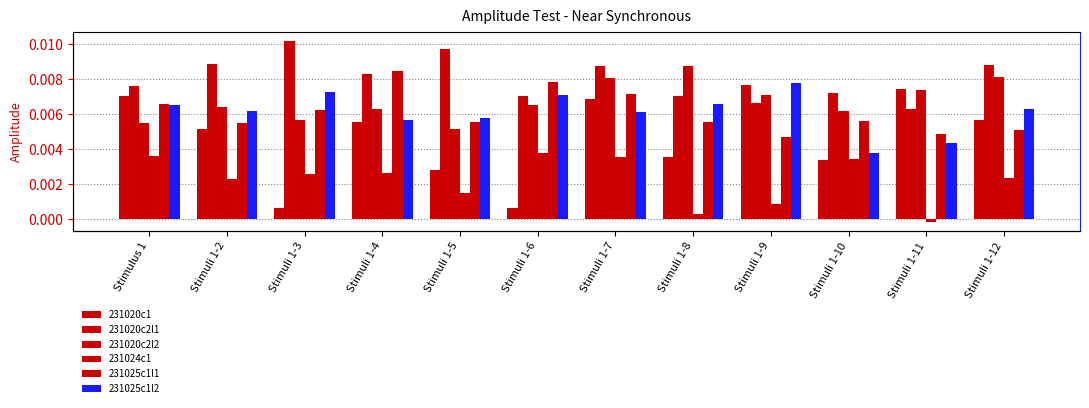

Reading right to left, extract all data points from this chart.

231020c1: Stimuli 1-12=0.0	Stimuli 1-11=0.0	Stimuli 1-10=0.0	Stimuli 1-9=0.0	Stimuli 1-8=0.0	Stimuli 1-7=0.0	Stimuli 1-6=0.0	Stimuli 1-5=0.0	Stimuli 1-4=0.0	Stimuli 1-3=0.0	Stimuli 1-2=0.0	Stimulus 1=0.0
231020c2l1: Stimuli 1-12=0.0	Stimuli 1-11=0.0	Stimuli 1-10=0.0	Stimuli 1-9=0.0	Stimuli 1-8=0.0	Stimuli 1-7=0.0	Stimuli 1-6=0.0	Stimuli 1-5=0.0	Stimuli 1-4=0.0	Stimuli 1-3=0.0	Stimuli 1-2=0.0	Stimulus 1=0.0
231020c2l2: Stimuli 1-12=0.0	Stimuli 1-11=0.0	Stimuli 1-10=0.0	Stimuli 1-9=0.0	Stimuli 1-8=0.0	Stimuli 1-7=0.0	Stimuli 1-6=0.0	Stimuli 1-5=0.0	Stimuli 1-4=0.0	Stimuli 1-3=0.0	Stimuli 1-2=0.0	Stimulus 1=0.0
231024c1: Stimuli 1-12=0.0	Stimuli 1-11=-0.0	Stimuli 1-10=0.0	Stimuli 1-9=0.0	Stimuli 1-8=0.0	Stimuli 1-7=0.0	Stimuli 1-6=0.0	Stimuli 1-5=0.0	Stimuli 1-4=0.0	Stimuli 1-3=0.0	Stimuli 1-2=0.0	Stimulus 1=0.0
231025c1l1: Stimuli 1-12=0.0	Stimuli 1-11=0.0	Stimuli 1-10=0.0	Stimuli 1-9=0.0	Stimuli 1-8=0.0	Stimuli 1-7=0.0	Stimuli 1-6=0.0	Stimuli 1-5=0.0	Stimuli 1-4=0.0	Stimuli 1-3=0.0	Stimuli 1-2=0.0	Stimulus 1=0.0
231025c1l2: Stimuli 1-12=0.0	Stimuli 1-11=0.0	Stimuli 1-10=0.0	Stimuli 1-9=0.0	Stimuli 1-8=0.0	Stimuli 1-7=0.0	Stimuli 1-6=0.0	Stimuli 1-5=0.0	Stimuli 1-4=0.0	Stimuli 1-3=0.0	Stimuli 1-2=0.0	Stimulus 1=0.0